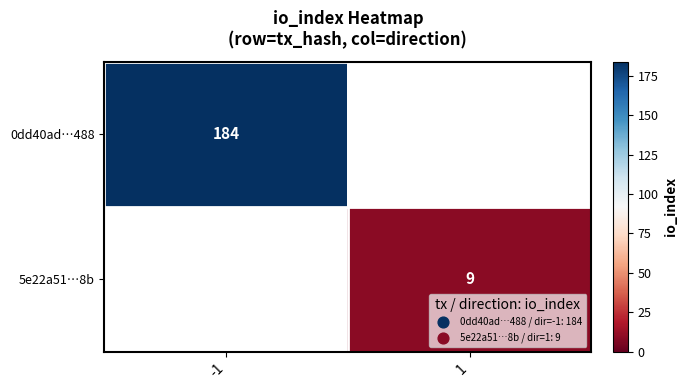

At which category is the sum across all series the highest?

-1